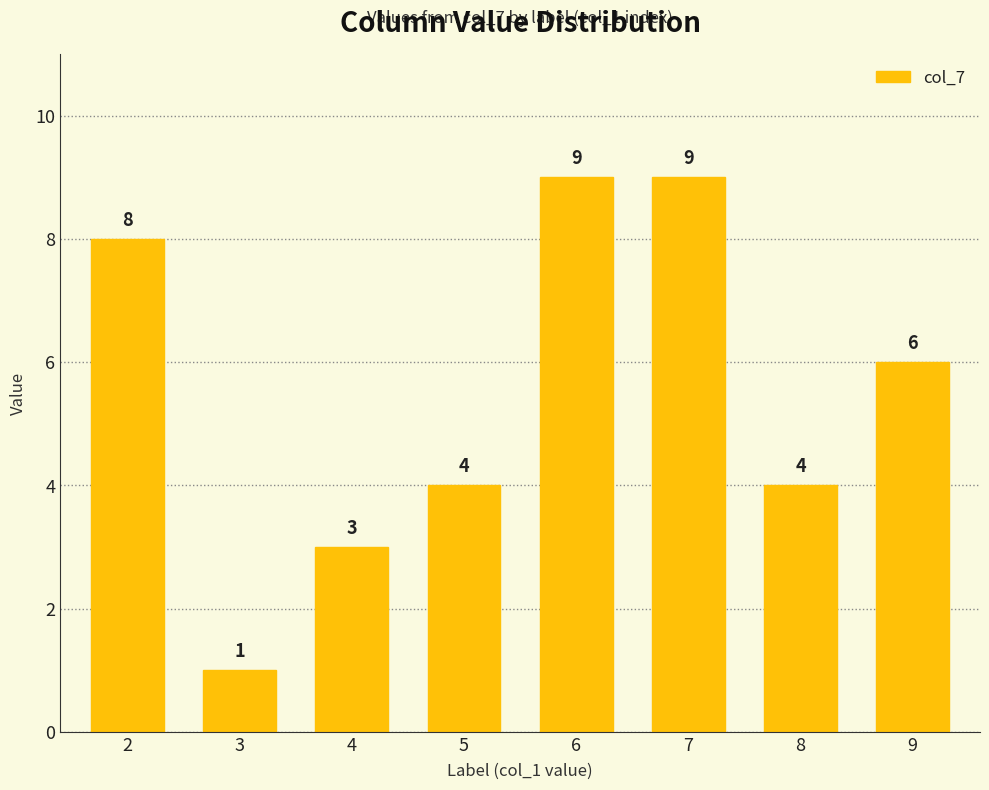

Count the number of data series in this chart.

1